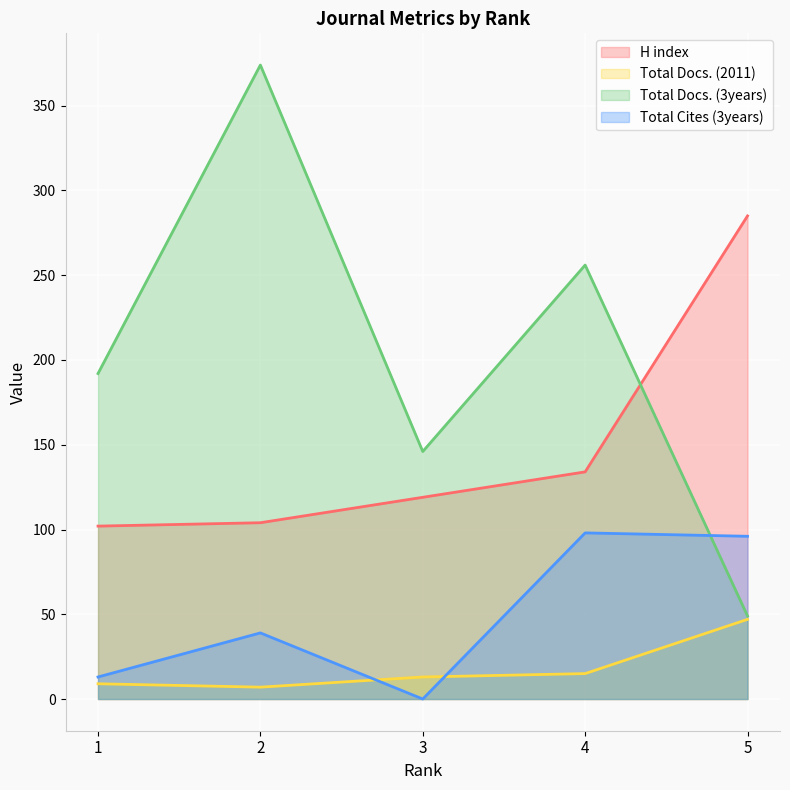

Which series ends up on top after the final intersection of Total Docs. (2011) and Total Cites (3years)?

Total Cites (3years)